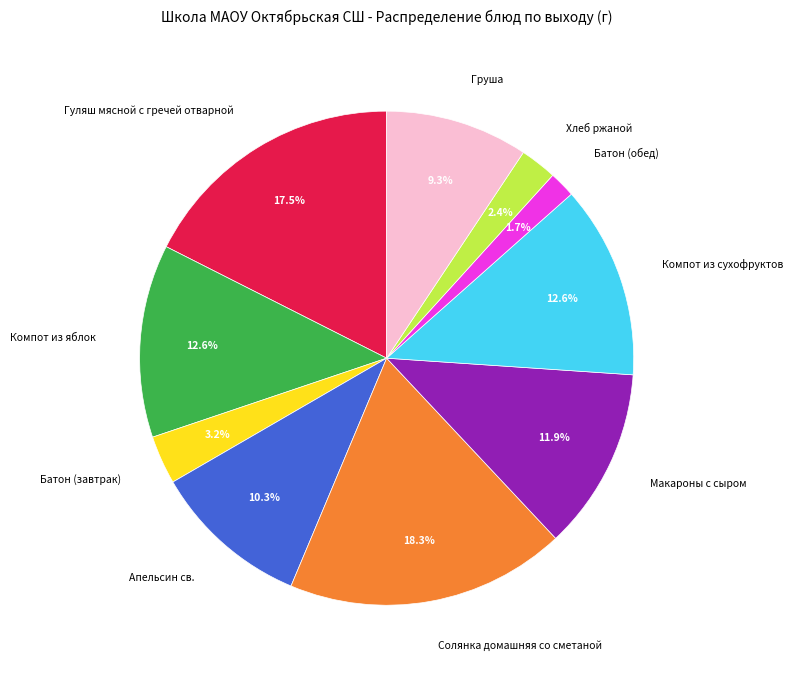

What is the ratio of the value at Компот из сухофруктов to the value at Гуляш мясной с гречей отварной?

0.7